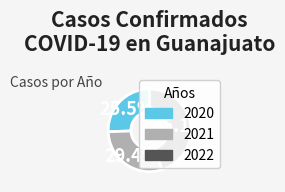

What is the total percentage of 2022 and 2021?

74.5%